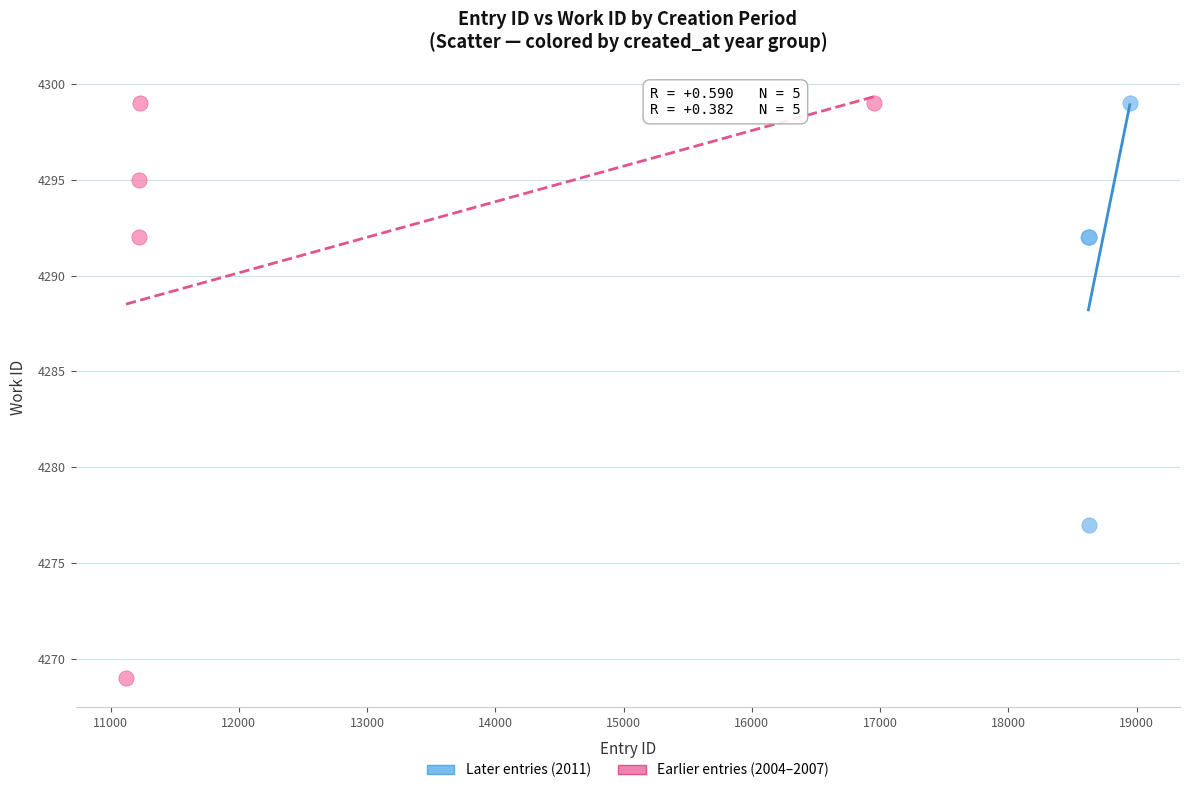

Which series has the largest Y range (max minus min)?

Earlier entries (2004–2007)